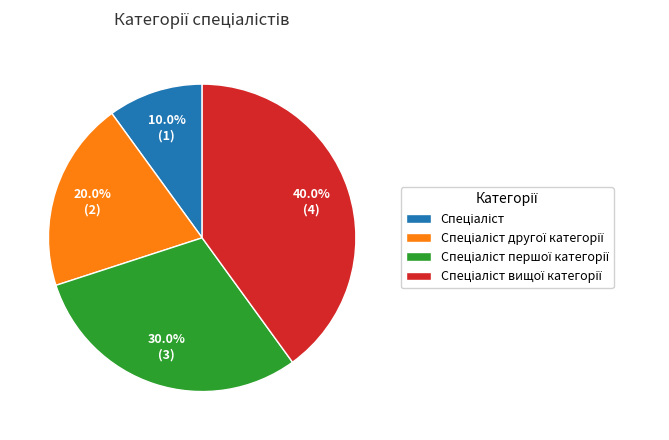

Is there a majority slice in this chart?

No